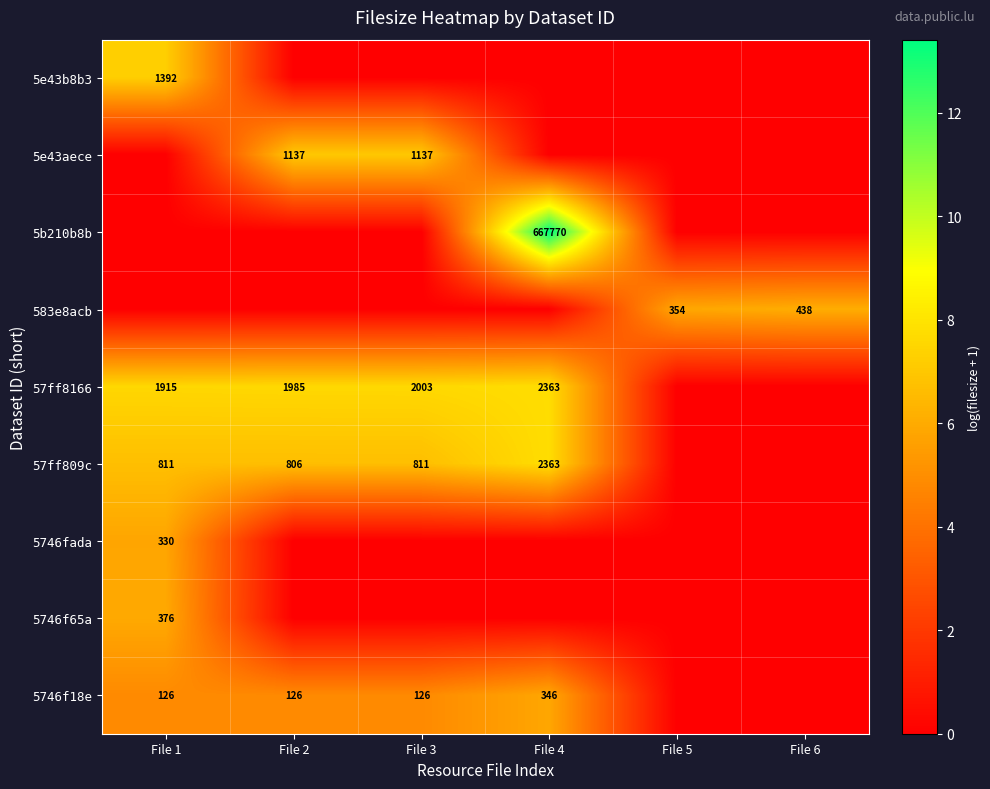

At how many categories does at least one series exceed 4?

6